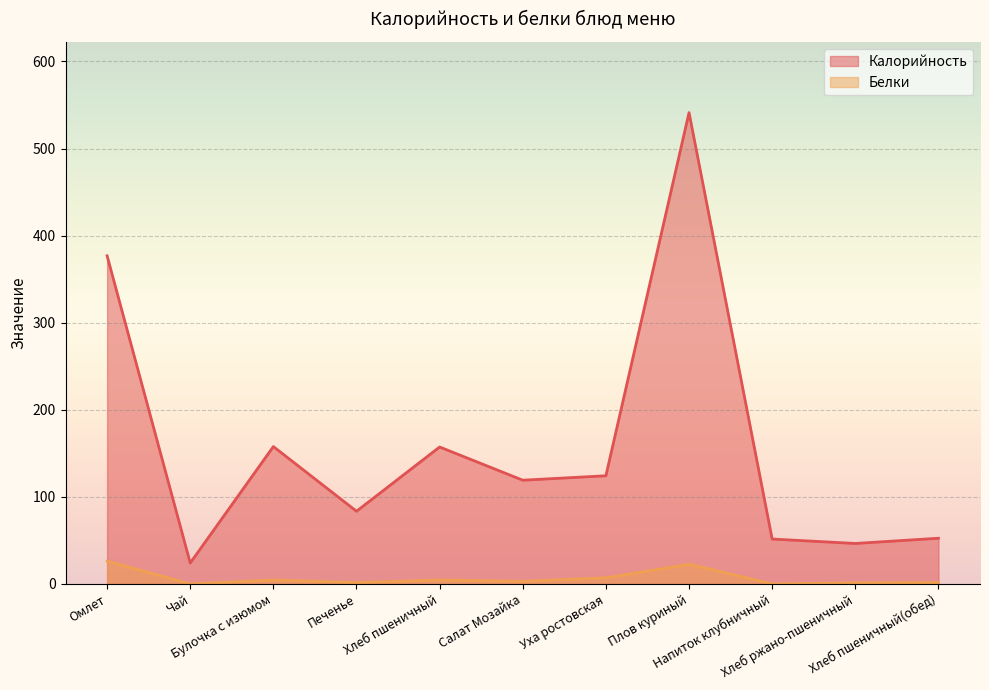

True or false: Калорийность has a value of 281.6 at Хлеб пшеничный.

False